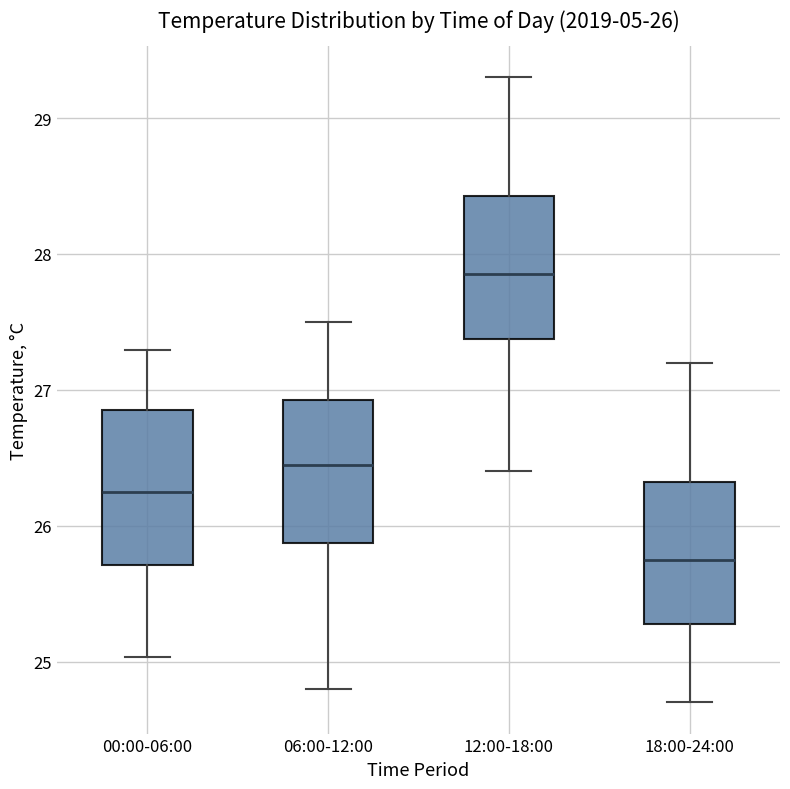

Which box has the lowest median line?

18:00-24:00